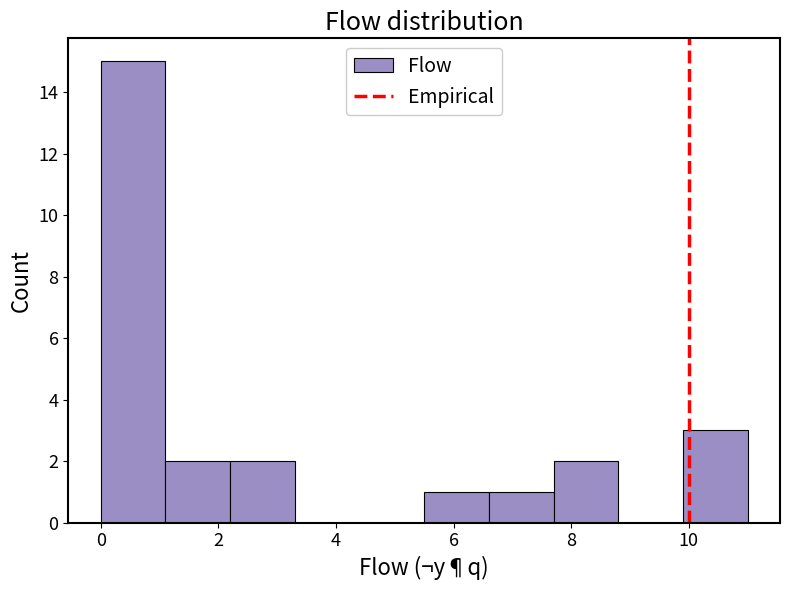

Which range on the x-axis has the tallest bar?

0.0 to 1.1